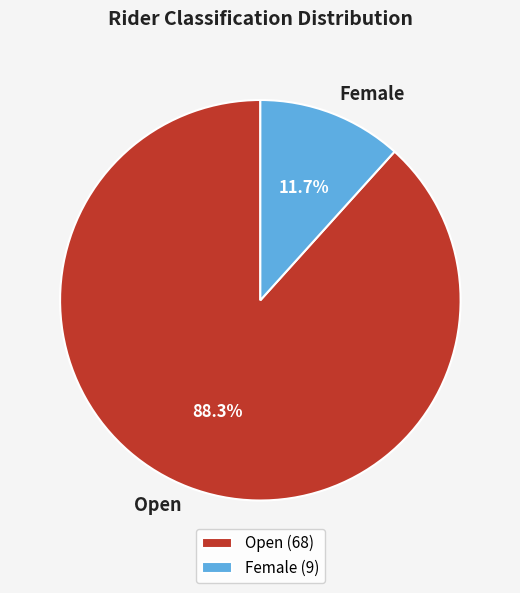

How many slices are in this pie chart?

2